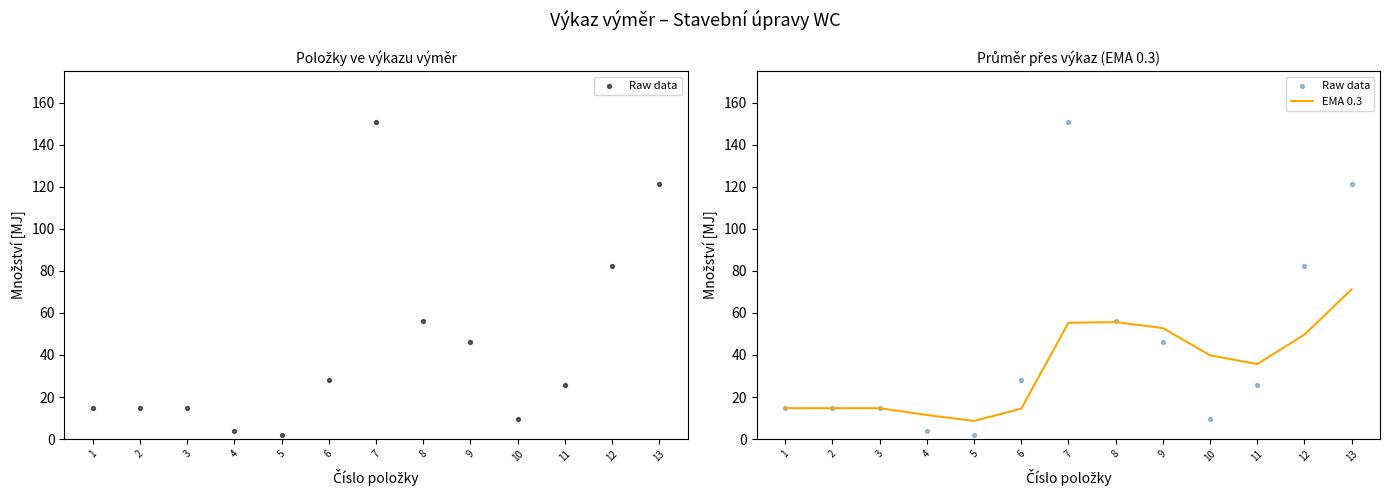

Which series has the largest total across all categories?

Raw data